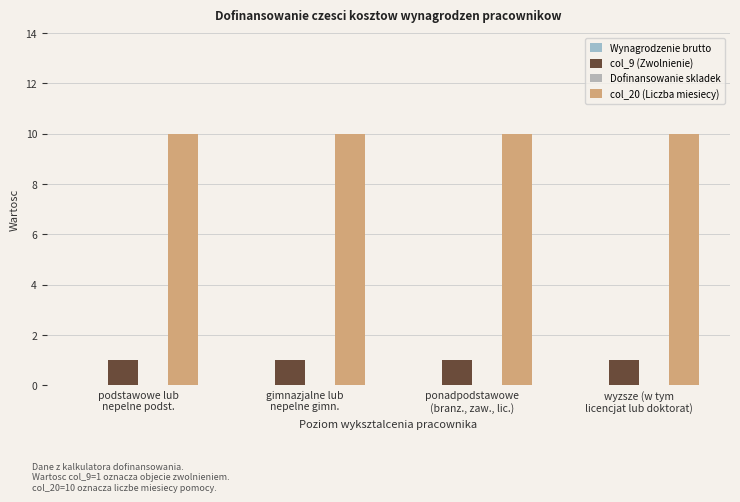

At which label does col_20 (Liczba miesiecy) reach its peak?

podstawowe lub
nepelne podst.